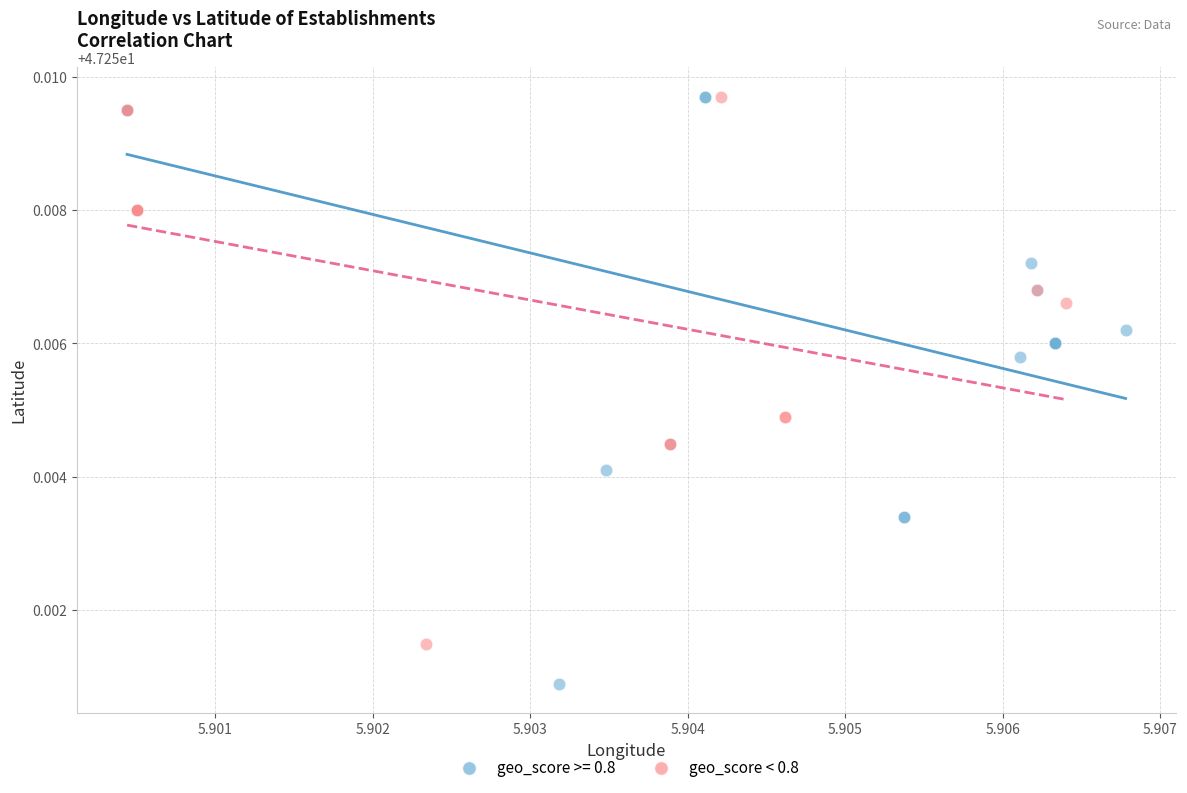

Which series contains the lowest Y value?

geo_score >= 0.8